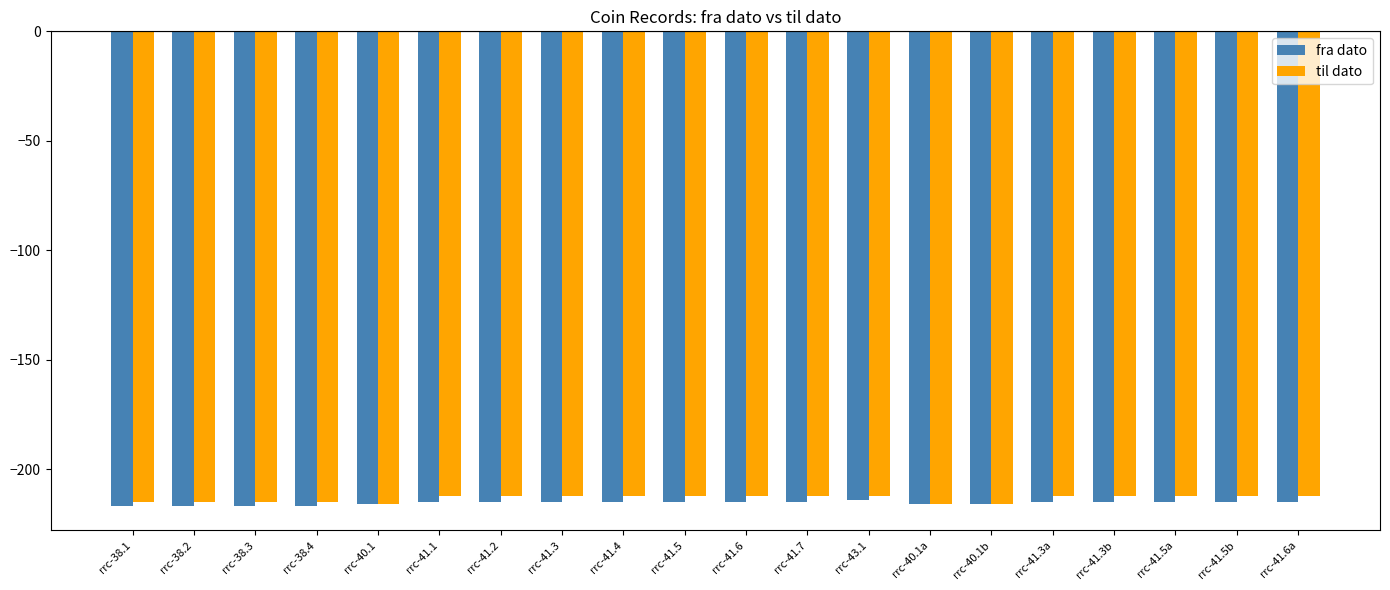

What is the total value across all series at rrc-41.3?

-427